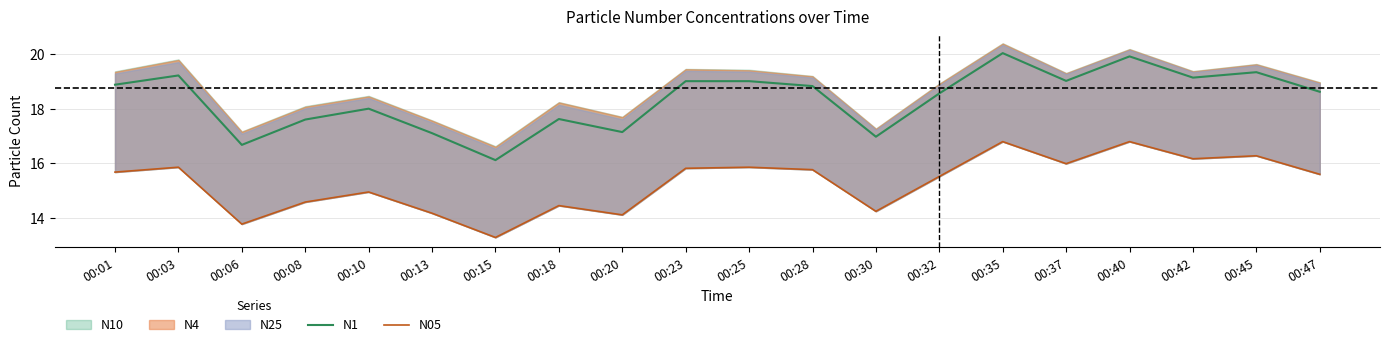

What is the difference between the maximum and minimum values in the N05 series?

3.5